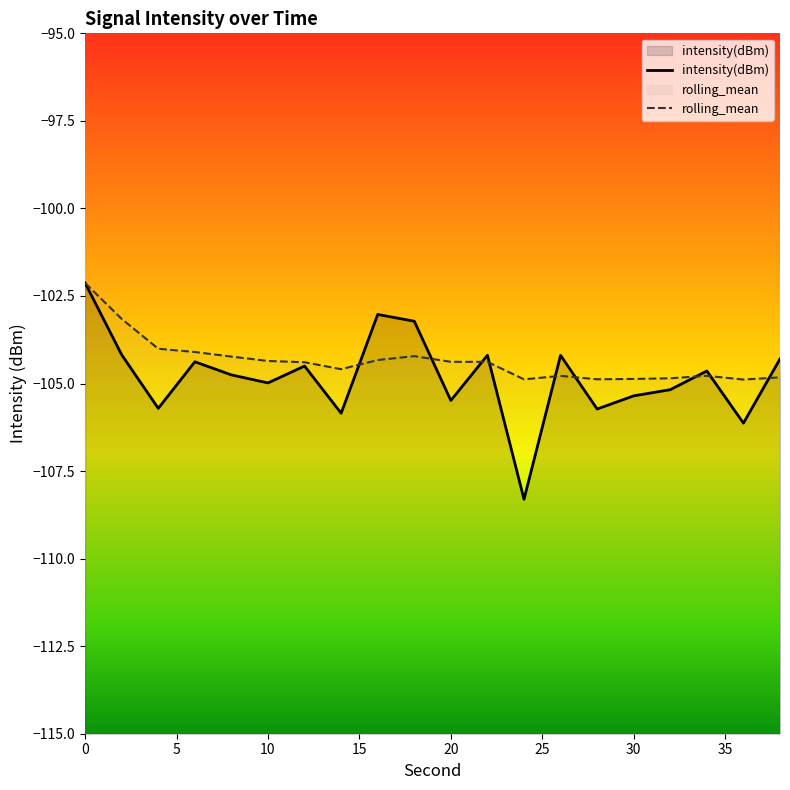

What is the minimum value for intensity(dBm)?

-108.3